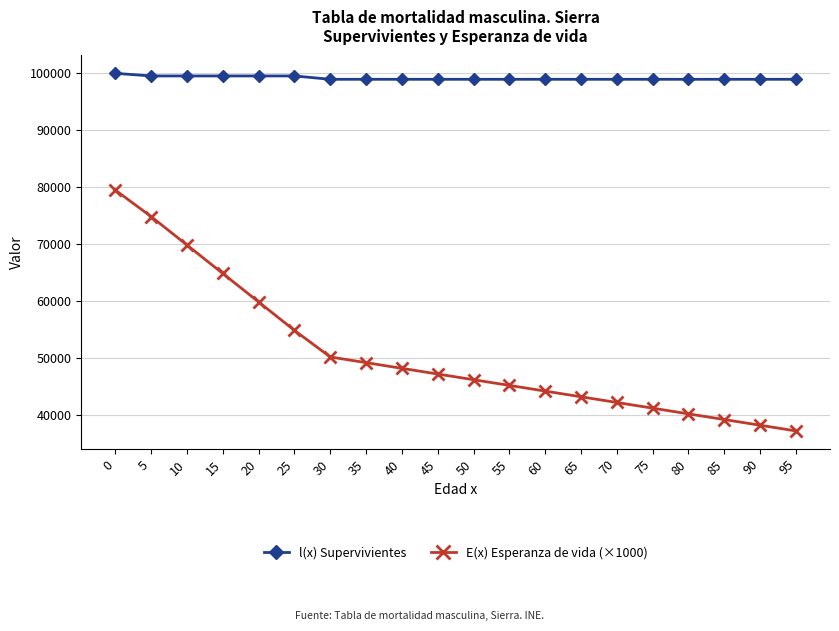

Reading right to left, list all the values displayed in this chart.

l(x) Supervivientes: 98952.3	98952.3	98952.3	98952.3	98952.3	98952.3	98952.3	98952.3	98952.3	98952.3	98952.3	98952.3	98952.3	98952.3	99541.3	99541.3	99541.3	99541.3	99541.3	100000.0
E(x) Esperanza de vida (×1000): 37160.0	38160.0	39160.0	40160.0	41160.0	42160.0	43160.0	44160.0	45160.0	46160.0	47160.0	48160.0	49160.0	50160.0	54830.0	59830.0	64830.0	69830.0	74830.0	79480.0